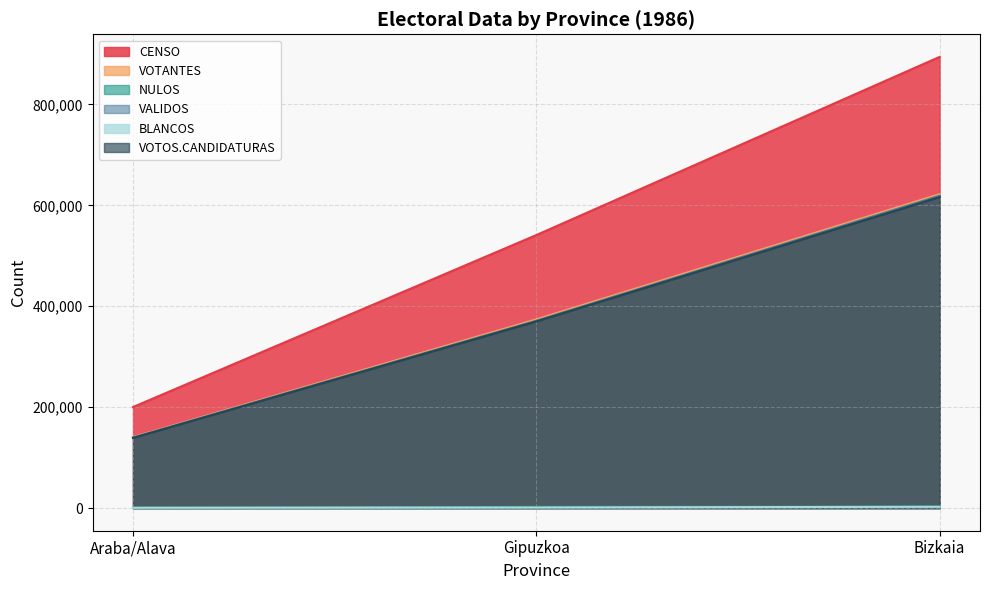

Which has a higher value, Gipuzkoa or Bizkaia?

Bizkaia